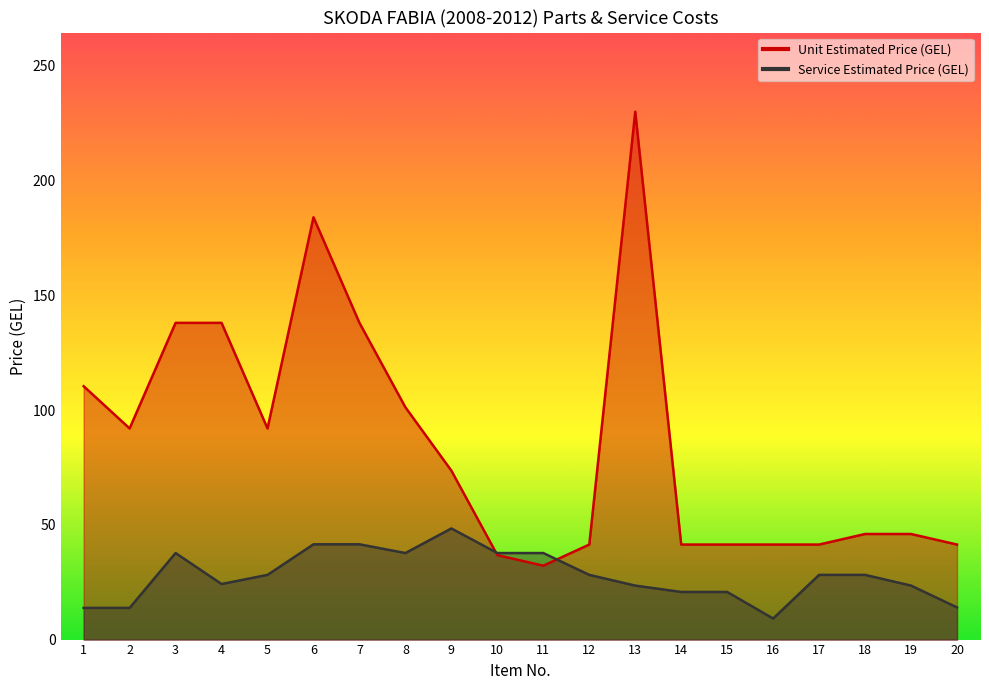

Reading left to right, transcribe all the data shown in this chart.

Unit Estimated Price (GEL): 1=110.4	2=92.0	3=138.0	4=138.0	5=92.0	6=184.0	7=138.0	8=101.2	9=73.6	10=36.8	11=32.2	12=41.4	13=230.0	14=41.4	15=41.4	16=41.4	17=41.4	18=46.0	19=46.0	20=41.4
Service Estimated Price (GEL): 1=13.8	2=13.8	3=37.7	4=24.2	5=28.2	6=41.5	7=41.5	8=37.7	9=48.4	10=37.7	11=37.7	12=28.2	13=23.5	14=20.8	15=20.8	16=9.2	17=28.2	18=28.2	19=23.5	20=14.0